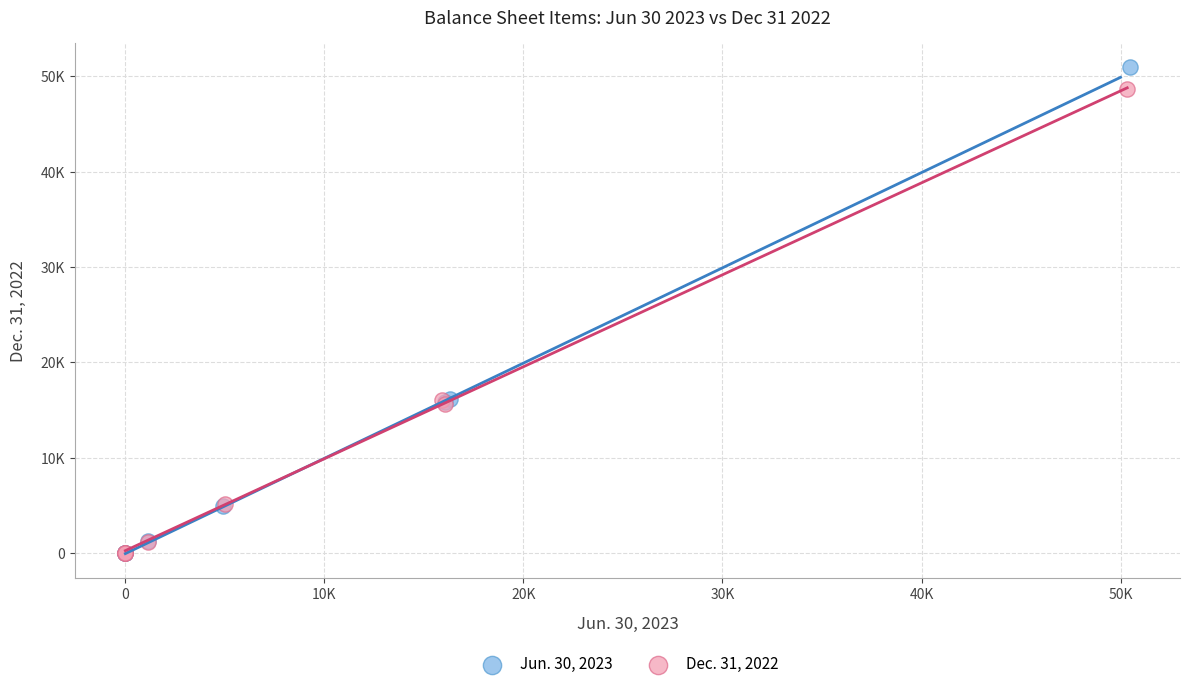

Which series reaches the maximum Y coordinate?

Jun. 30, 2023